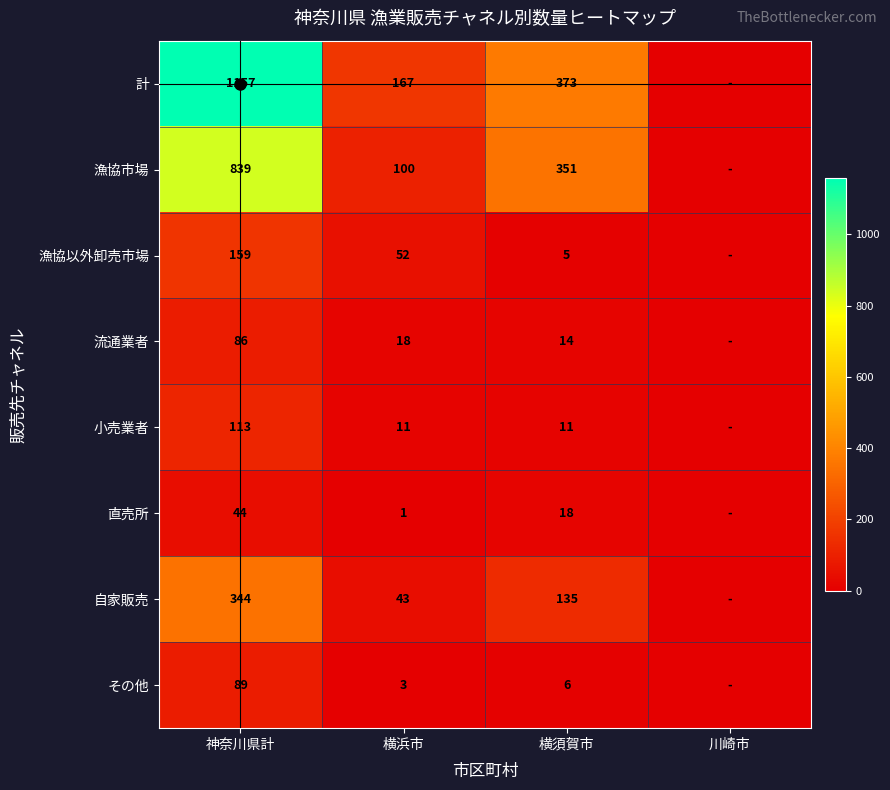

What is the total value across all series at 横須賀市?

913